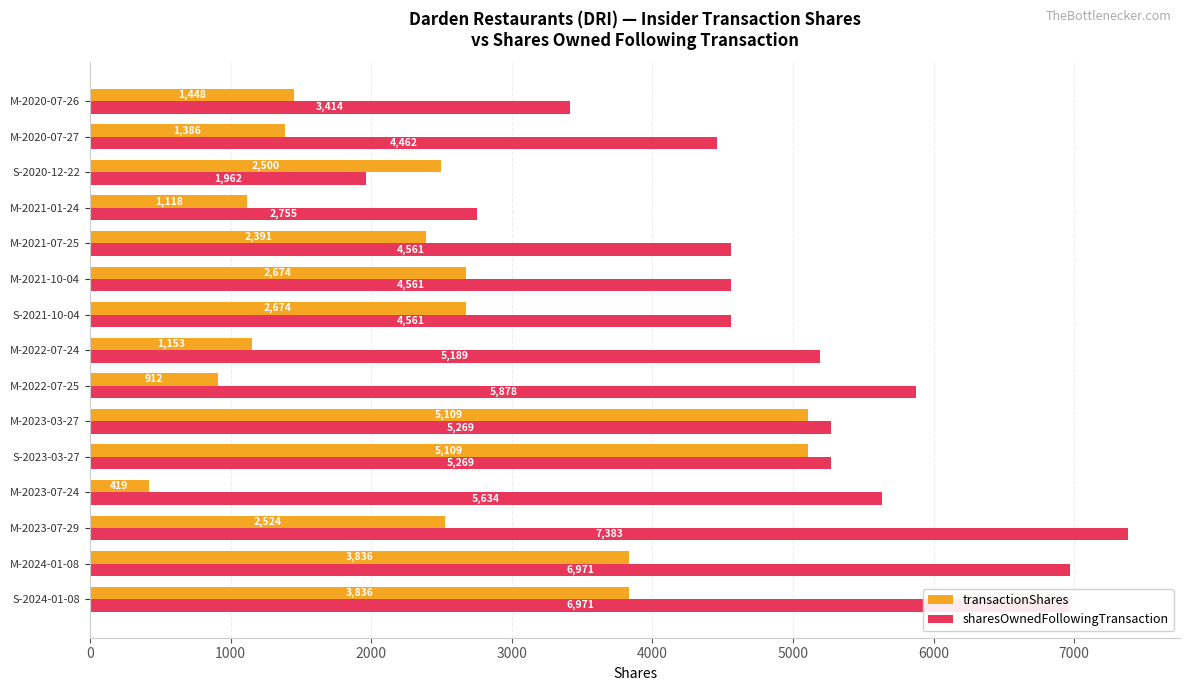

What is the sum of all transactionShares values?

37089